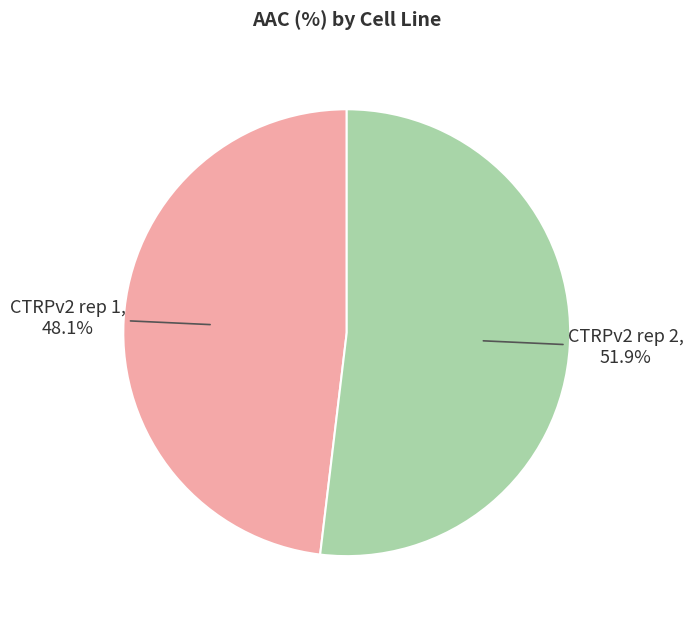

To the nearest percent, what is the average slice percentage?

50%